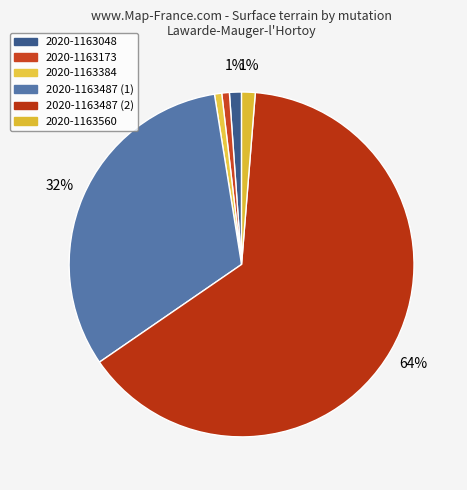

How many segments does this pie chart have?

6